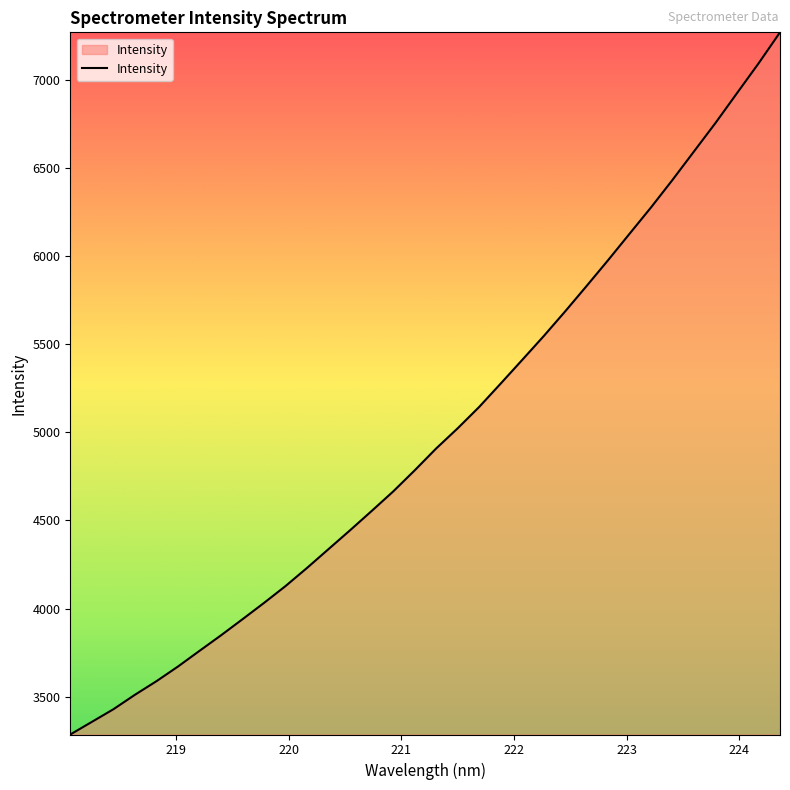

What is the average value?

4995.5